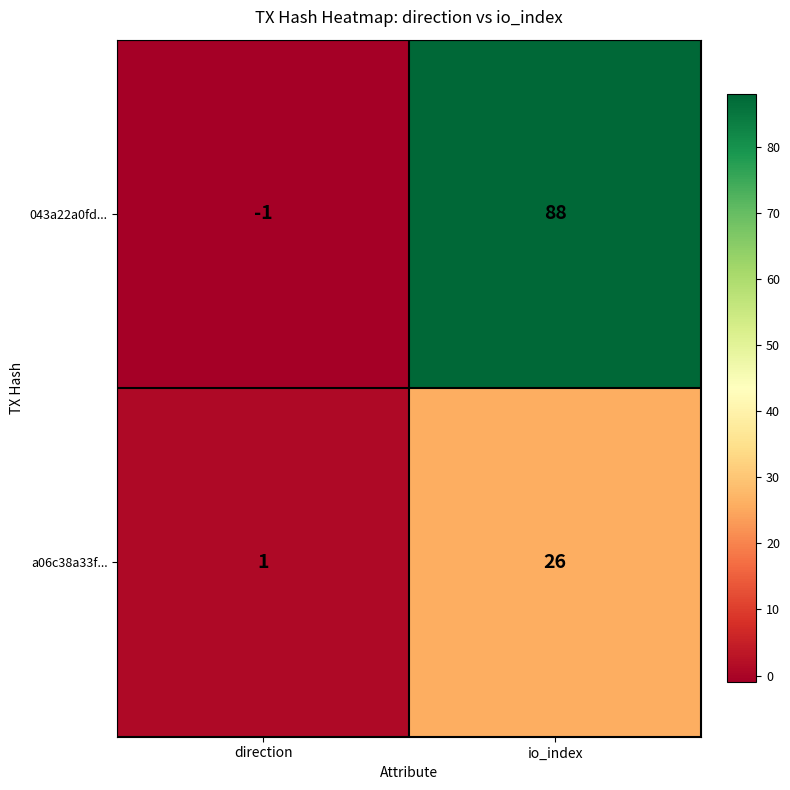

At which category does the chart reach its minimum across all series?

direction